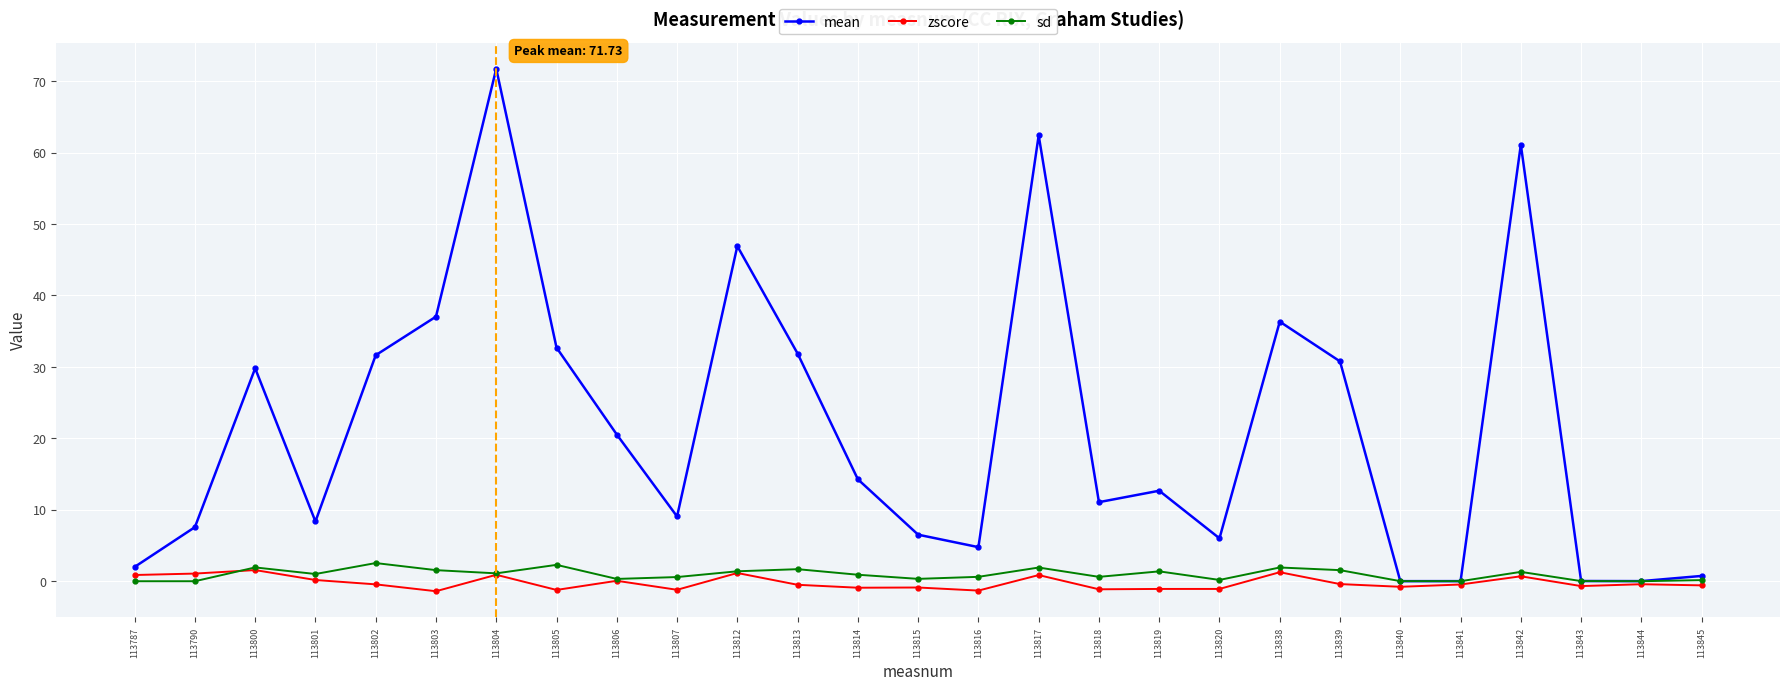

What value does the zscore series have at 113787?

0.9